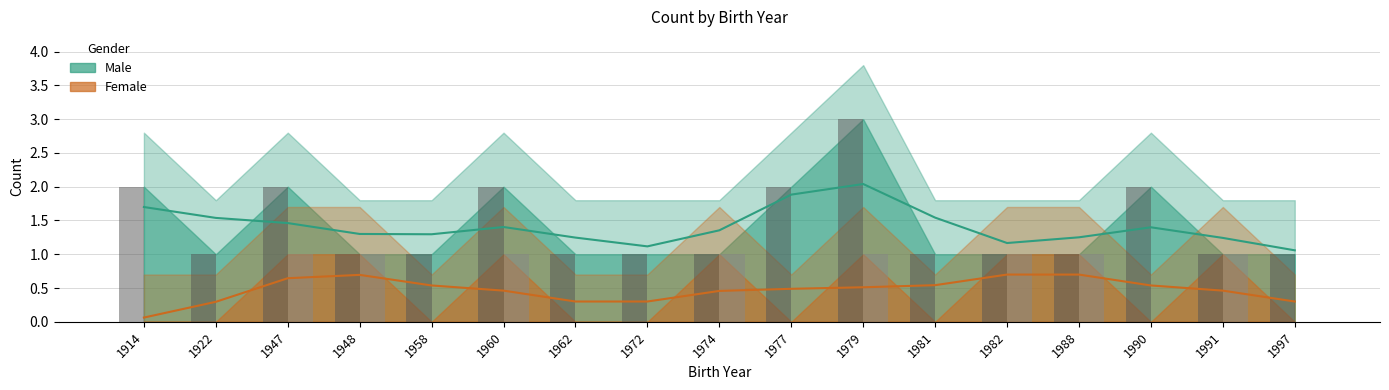

Reading right to left, list all the values displayed in this chart.

Male: 1	1	2	1	1	1	3	2	1	1	1	2	1	1	2	1	2
Female: 0	1	0	1	1	0	1	0	1	0	0	1	0	1	1	0	0